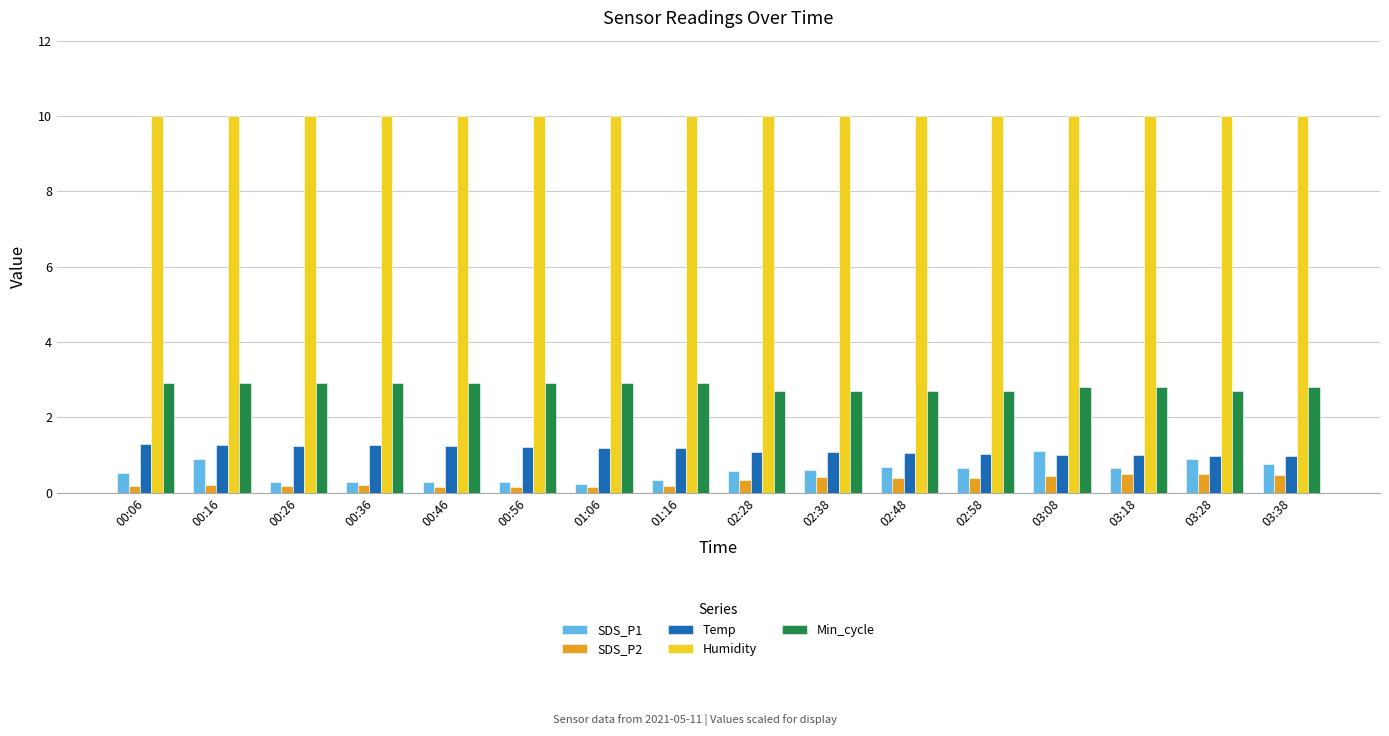

How many bars are there in each group?

5